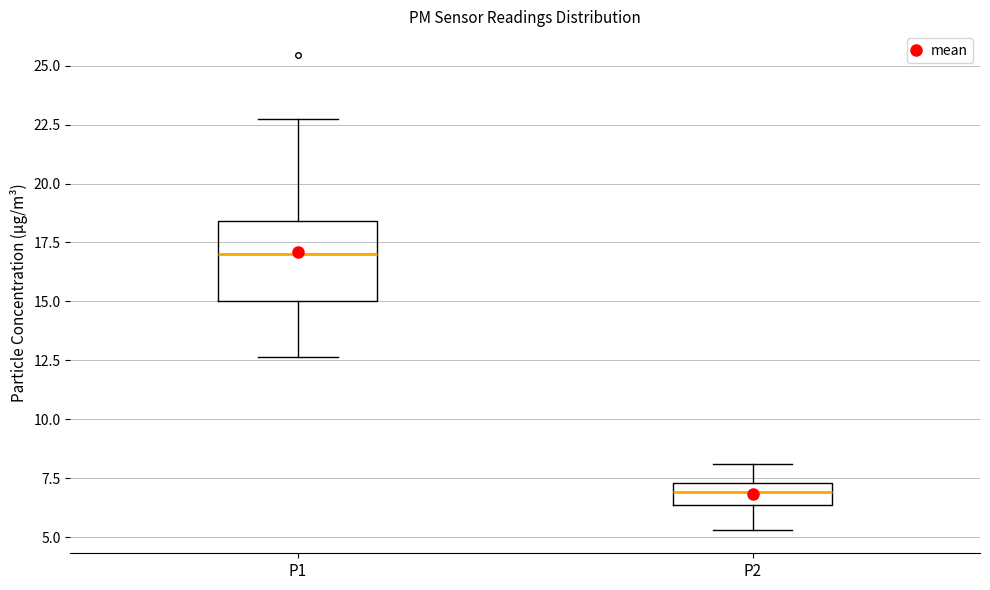

Reading left to right, read every box against the y-axis: the position of its median line, the range the box covers, and the ends of its whiskers. The values are not printed on the chart, so give them approximately, as read against the axis.

P1: median 17.0, box 15.0 to 18.5, whiskers 12.5 to 23.0
P2: median 7.0, box 6.5 to 7.5, whiskers 5.5 to 8.0